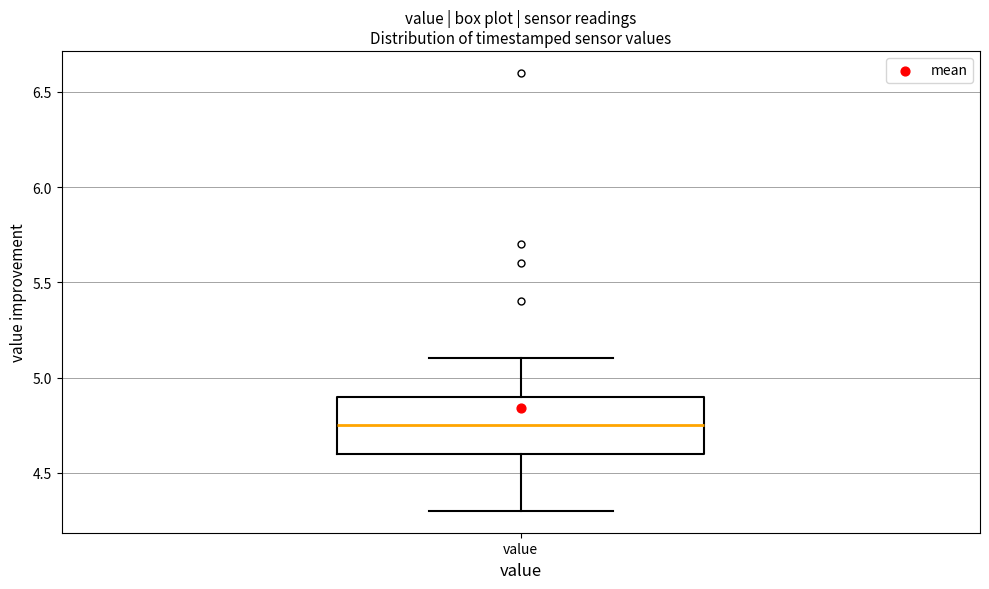

Transcribe this box plot: give where the median line is, the range the box spans, and where the two whiskers end, as read against the y-axis. The values are not printed on the chart, so give them approximately, as read against the axis.

median 4.75, box 4.60 to 4.90, whiskers 4.30 to 5.10